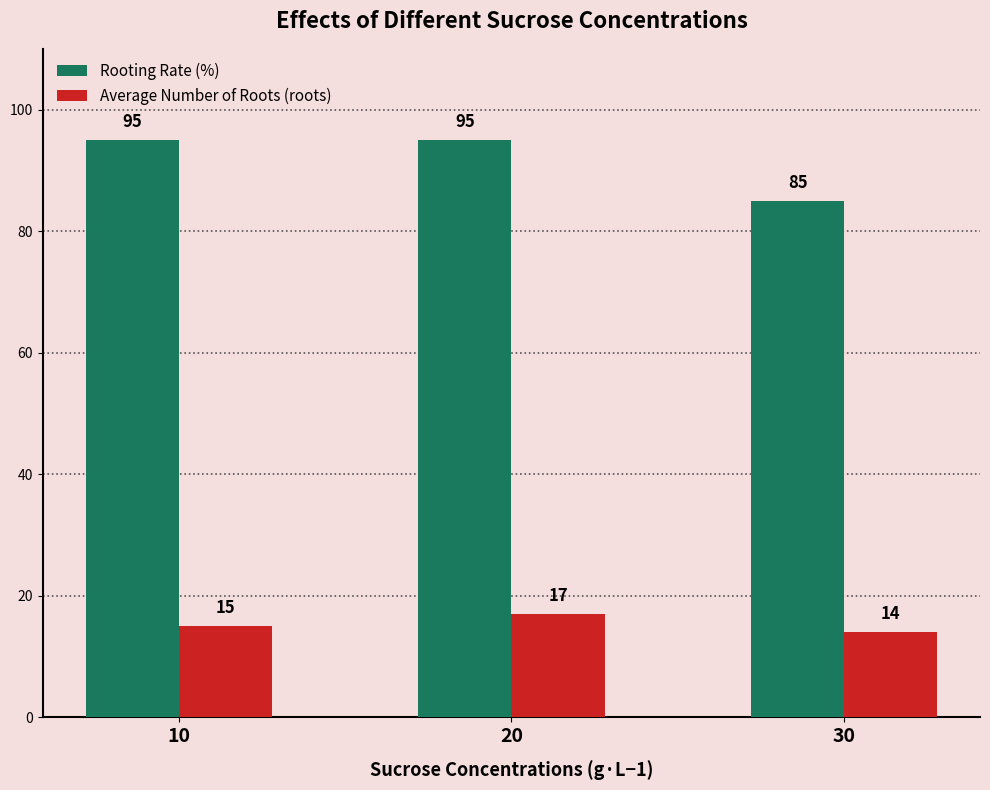

What is the total value across all series at 20?

112